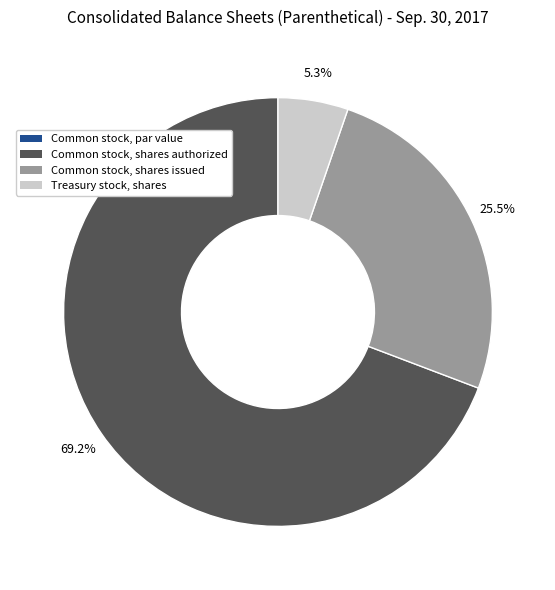

Which category has the biggest portion of the pie?

Common stock, shares authorized